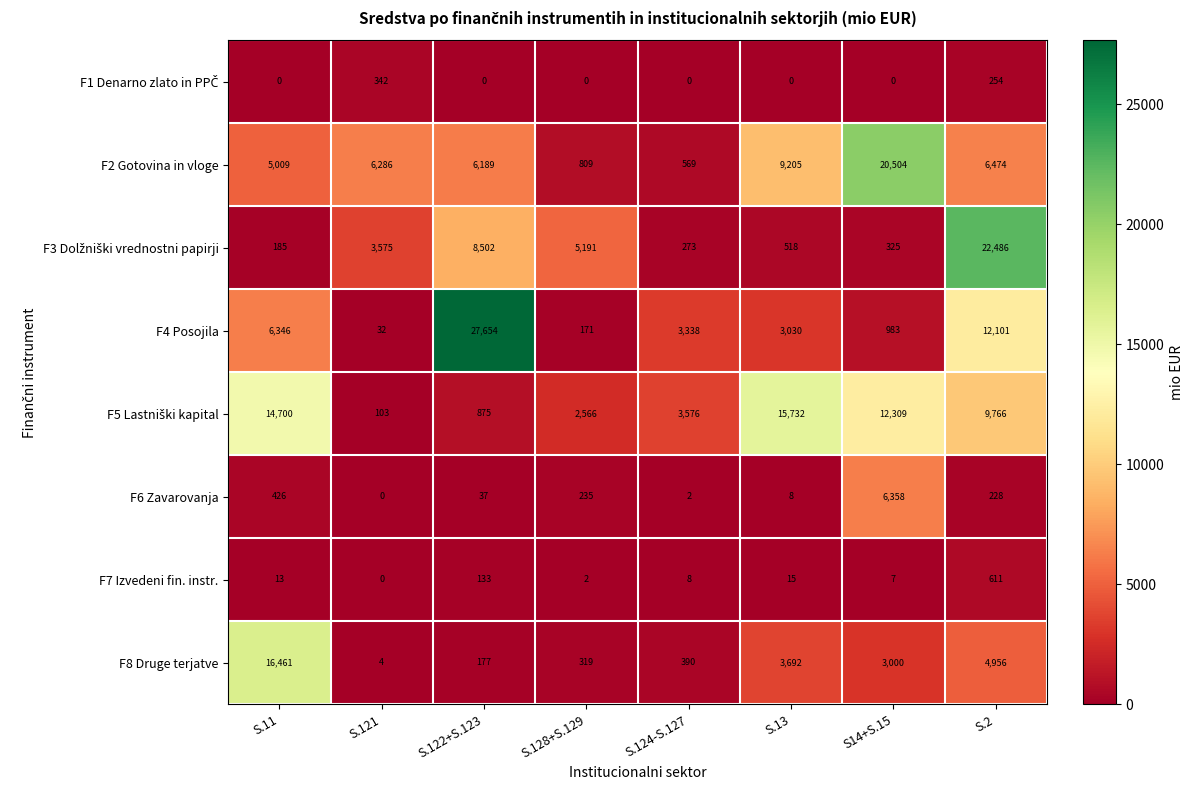

What is the spread (max minus min) of values at S.122+S.123?

27654